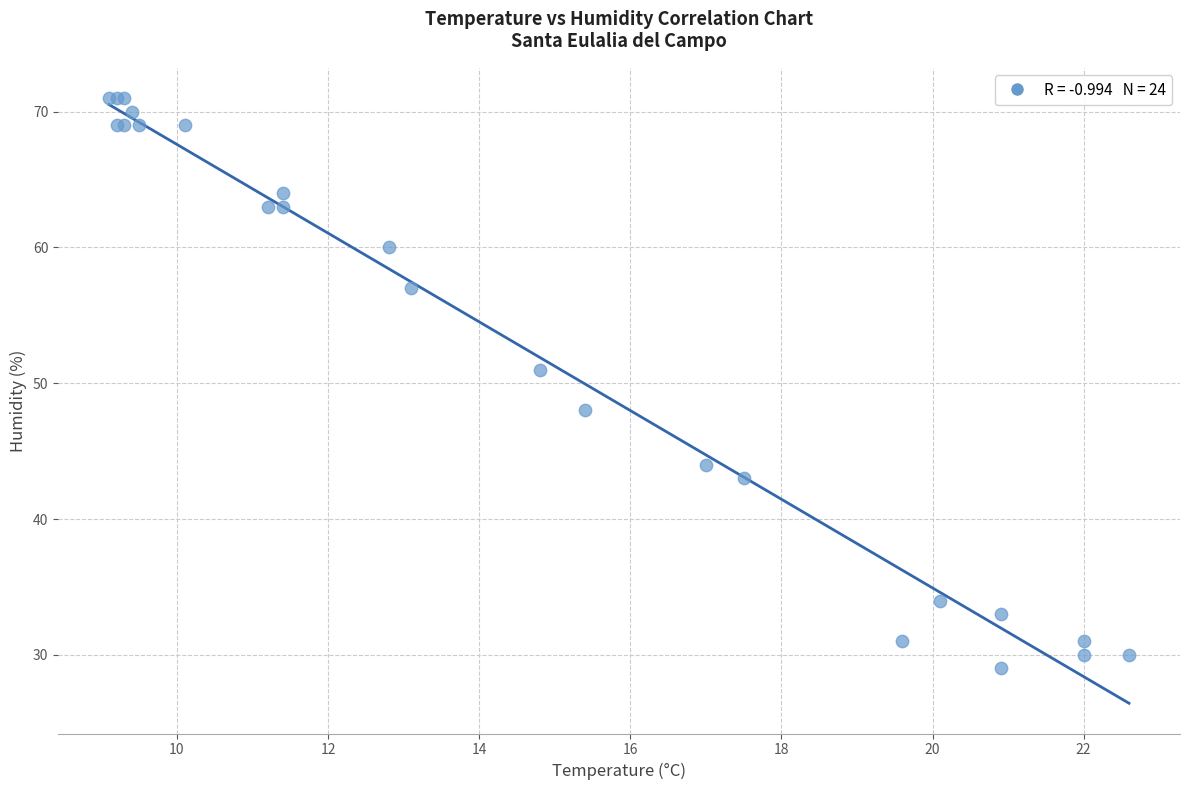

What Y value in the scatter plot is closest to 50?

51